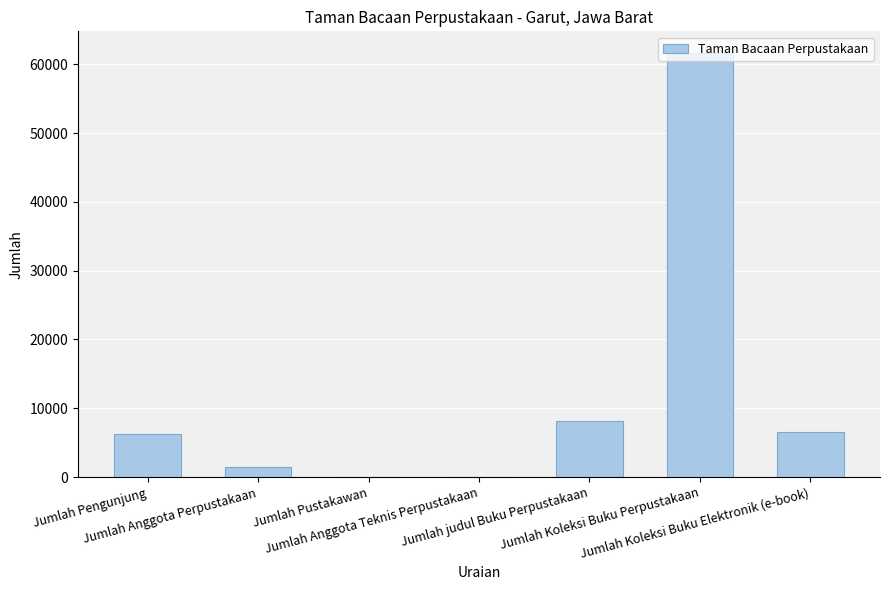

How many distinct data groups are displayed?

1